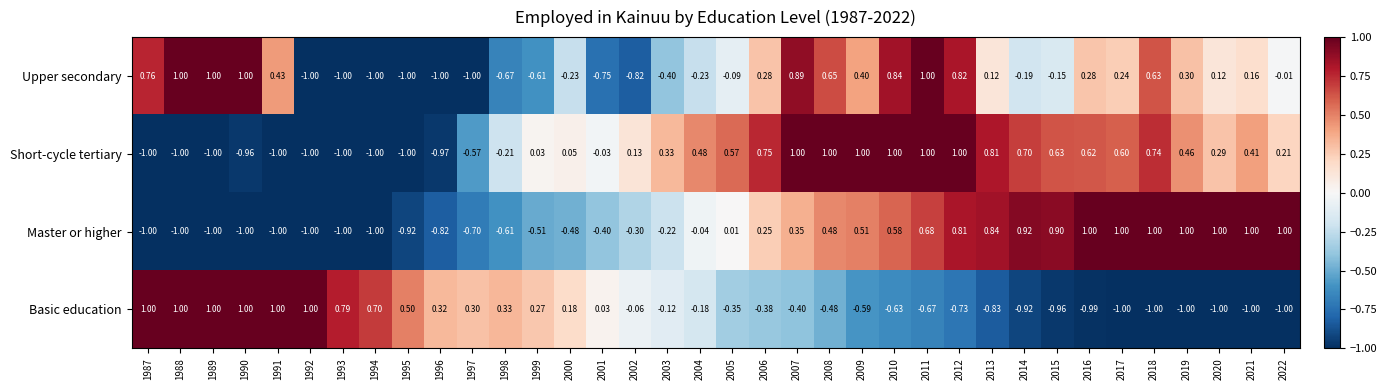

Which series has the largest total across all categories?

Short-cycle tertiary